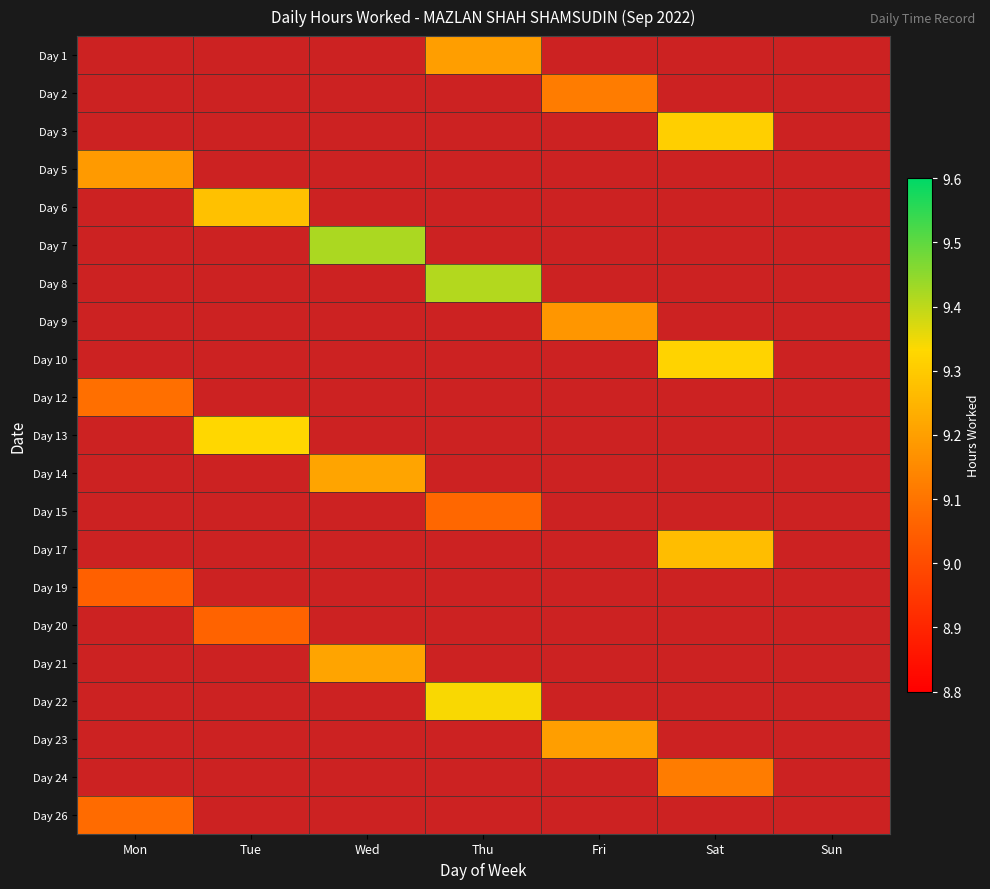

Rank the series by their maximum value, from lowest to highest.

Day 19, Day 20, Day 15, Day 26, Day 12, Day 2, Day 24, Day 9, Day 5, Day 1, Day 23, Day 14, Day 21, Day 17, Day 6, Day 3, Day 10, Day 13, Day 22, Day 8, Day 7